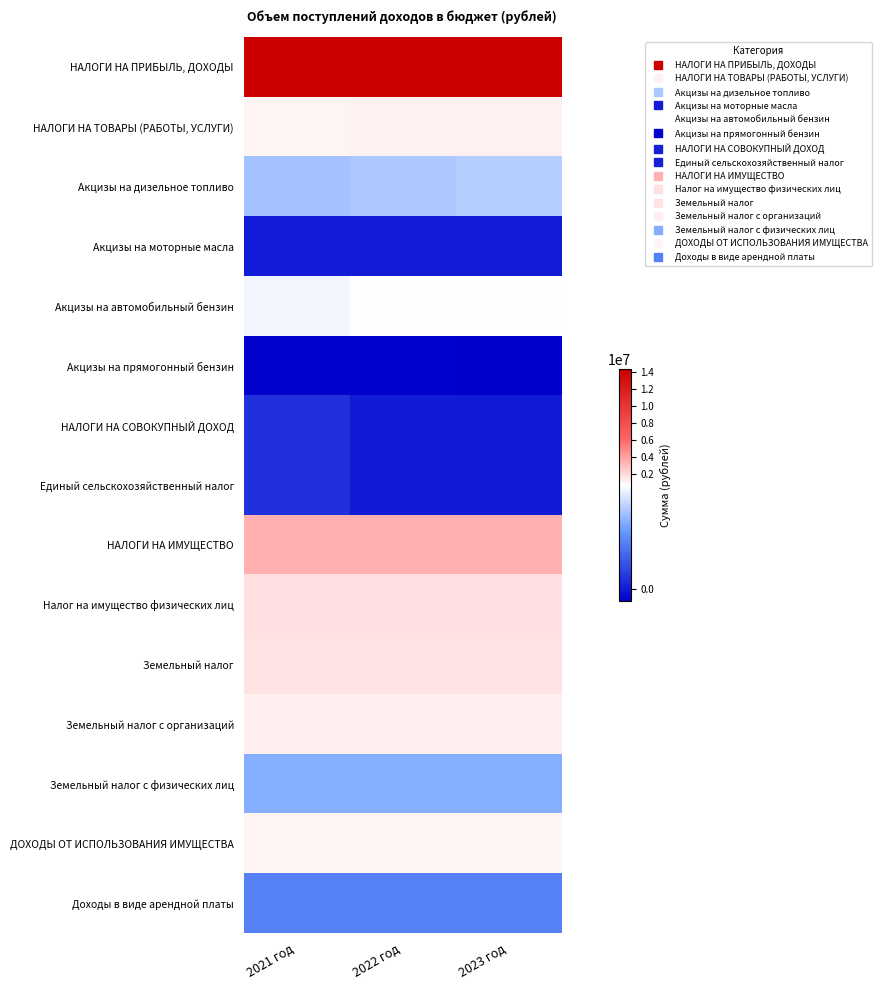

Count the number of data series in this chart.

15